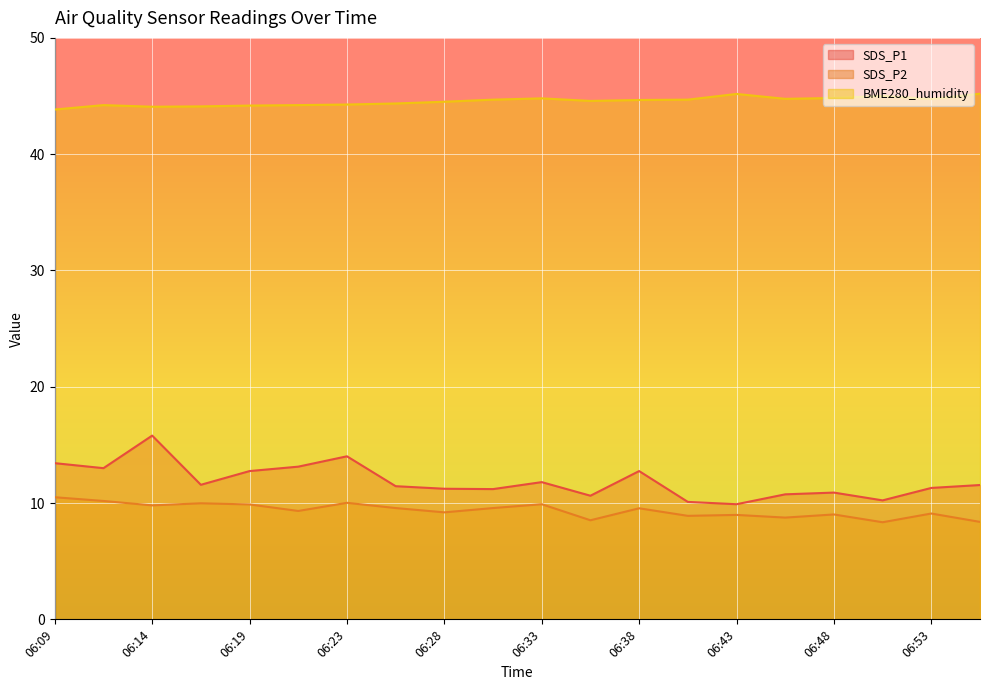

The SDS_P1 series shows 10.8 at 06:45. True or false?

True